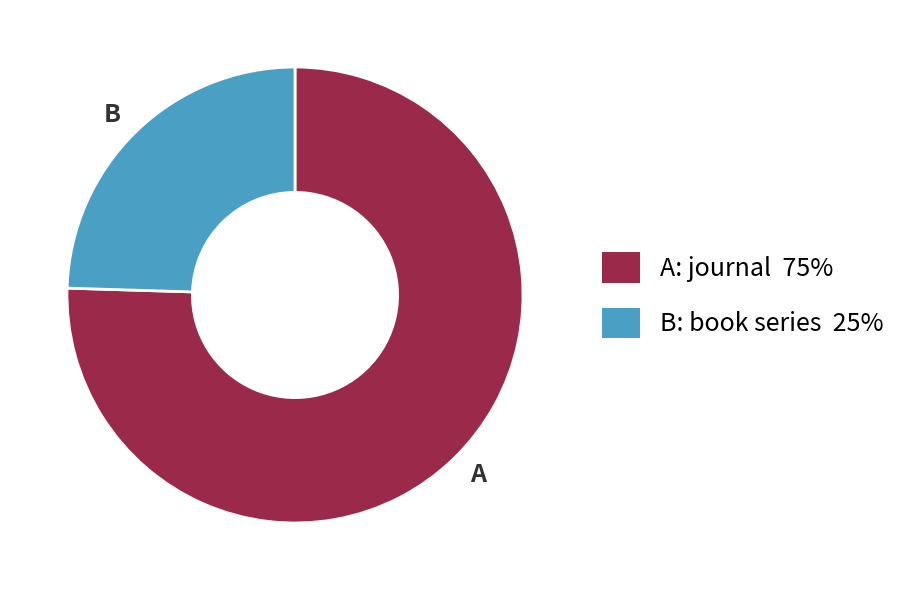

Is it true that B is 25% of the pie?

True